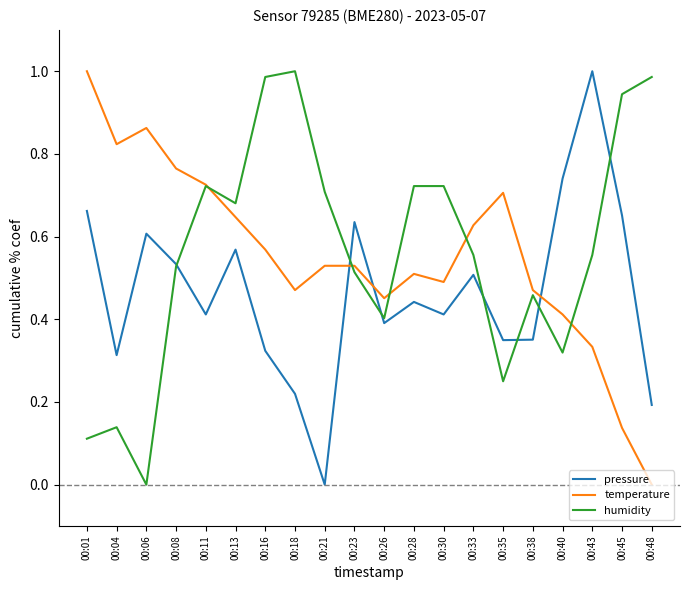

Where is pressure nearest to the value 0?

00:21